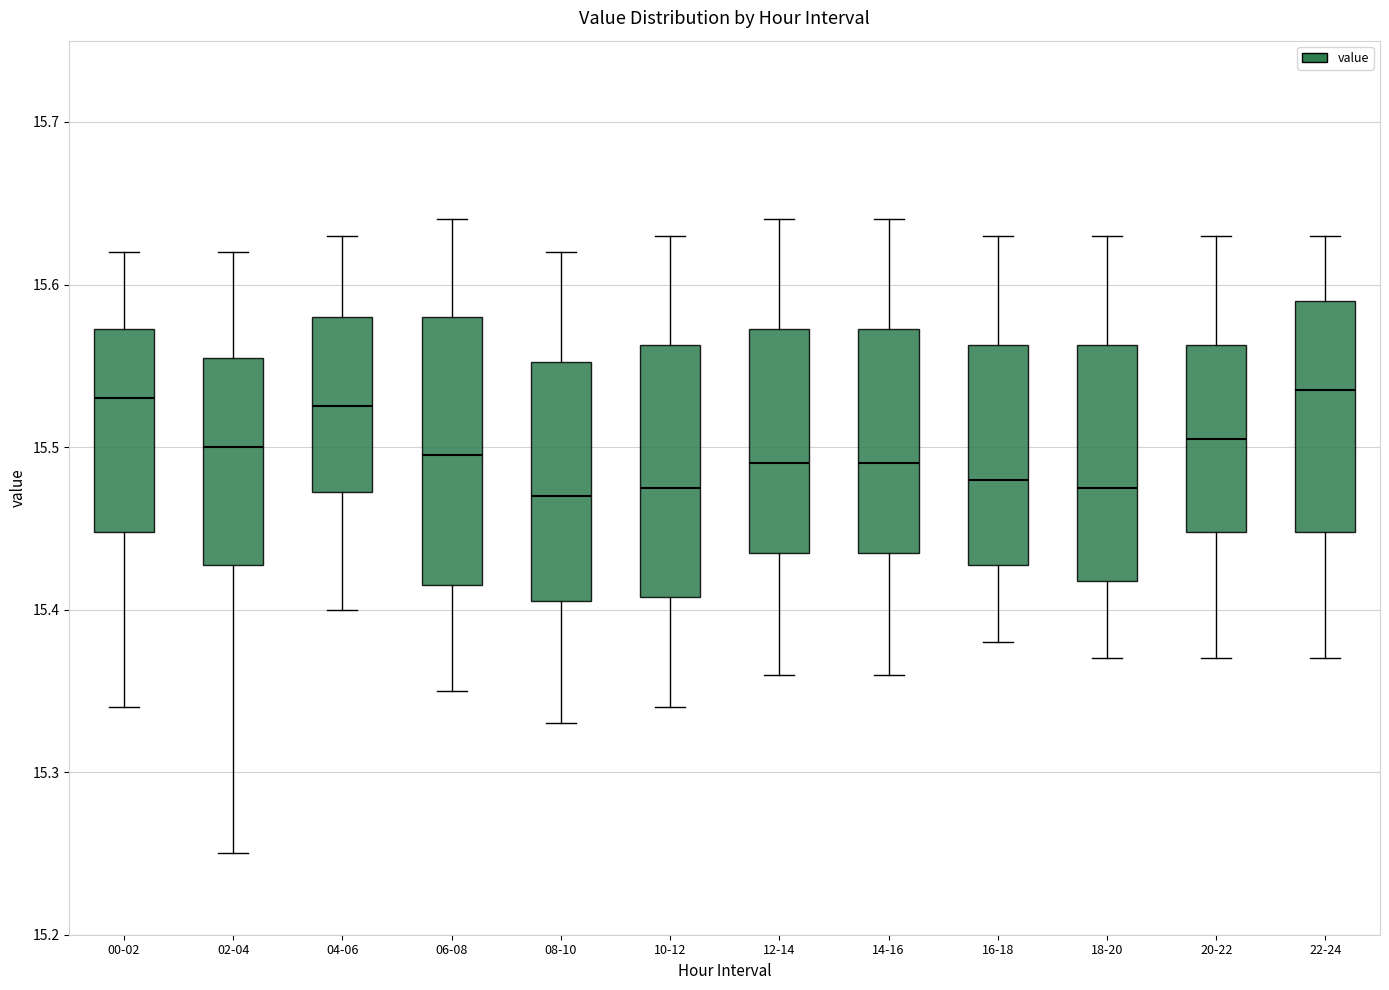

Where does the upper whisker of the box for 22-24 end on the y-axis? The values are not printed on the chart, so give them approximately, as read against the axis.

15.63